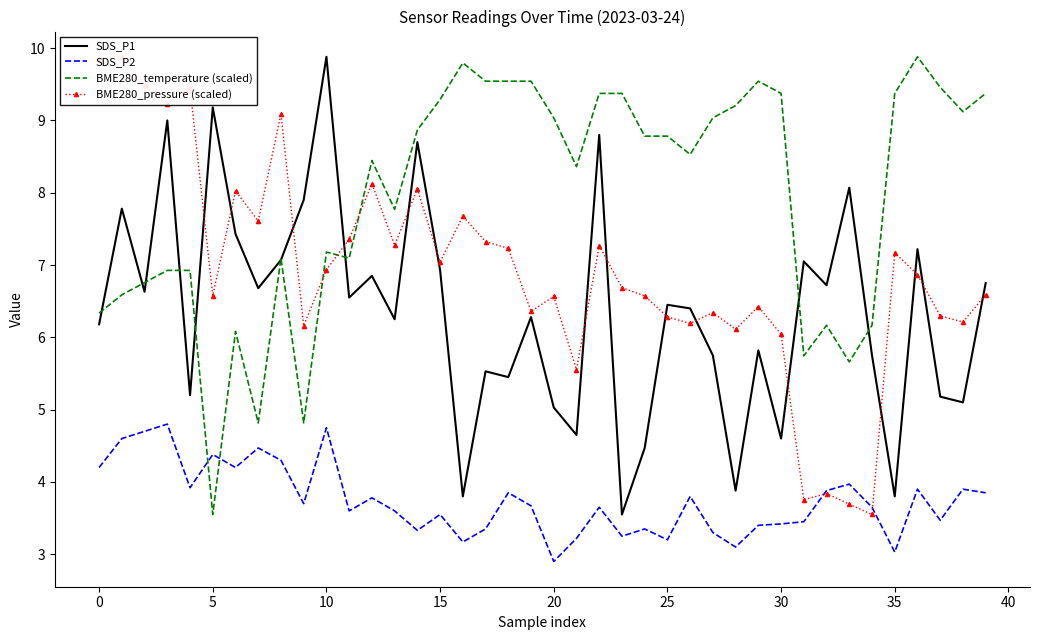

List the labels in order of SDS_P2 value, largest first.

10, 45, 5, 0, 30, 20, 35, −5, 25, 33, 15, 36, 38, 32, 18, 39, 26, 12, 40, 19, 22, 34, 11, 13, 15, 37, 31, 30, 29, 17, 24, 14, 27, 23, 21, 25, 16, 28, 35, 20